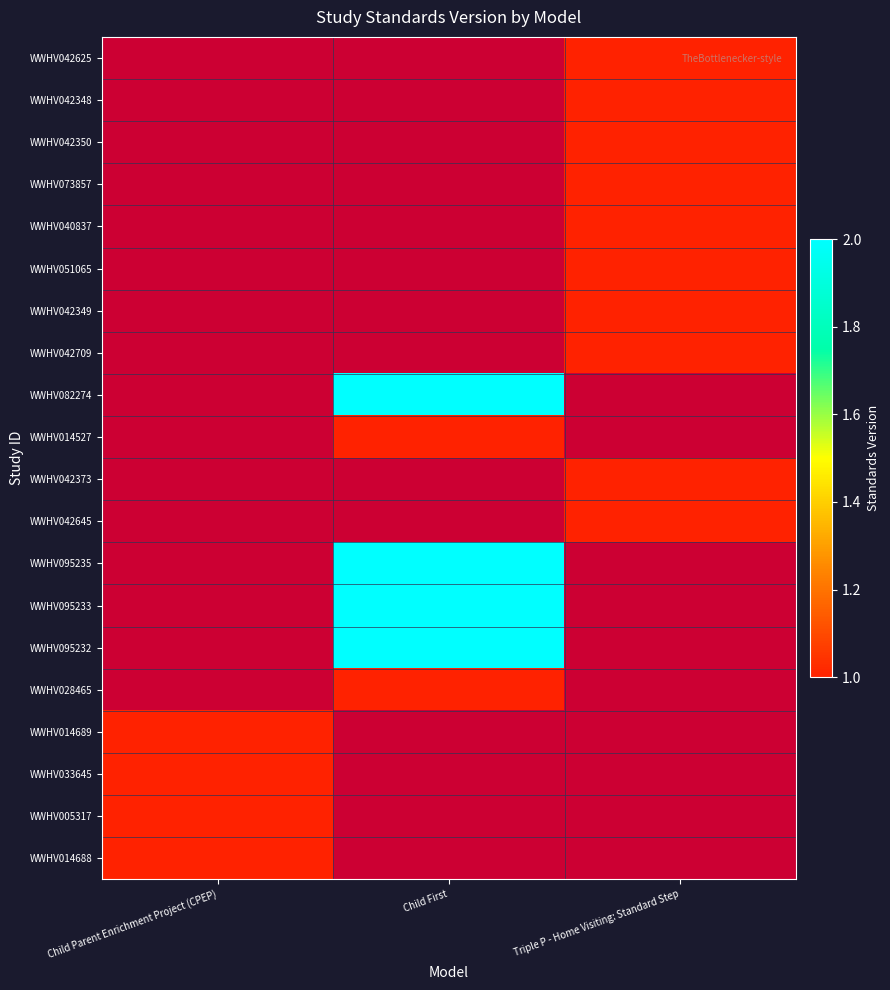

What is the total value across all series at Child First?

10